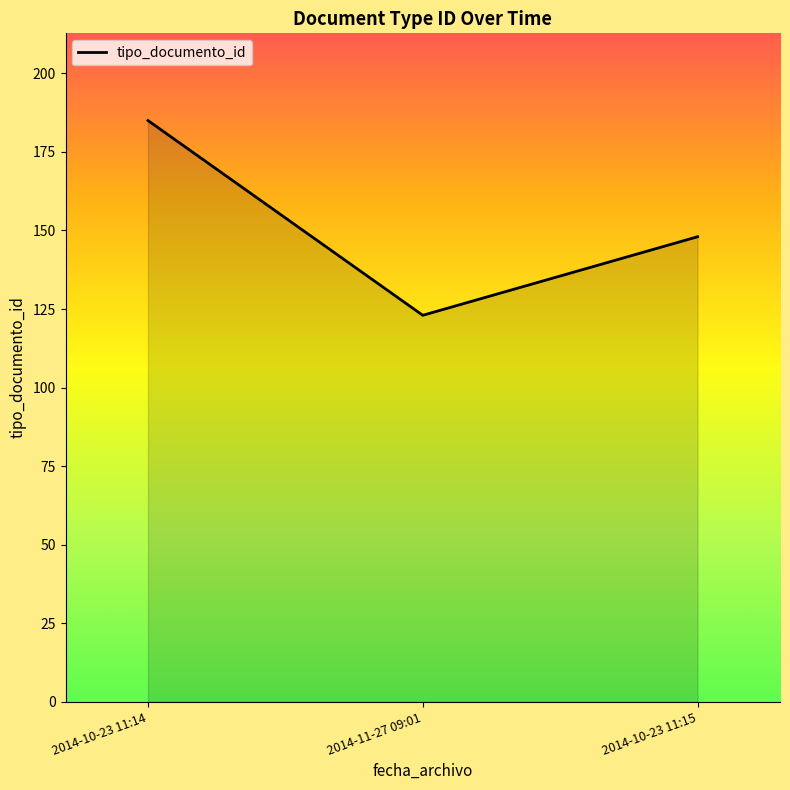

Rank the categories by value from highest to lowest.

2014-10-23 11:14, 2014-10-23 11:15, 2014-11-27 09:01